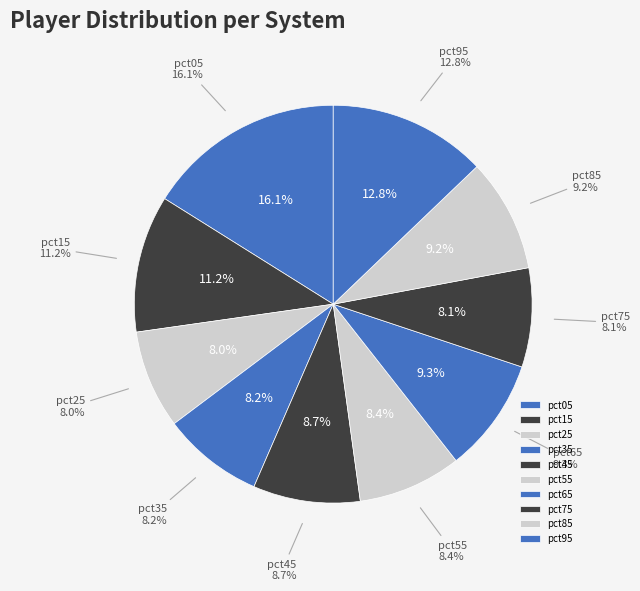

Is it true that pct95 is 5% of the pie?

False